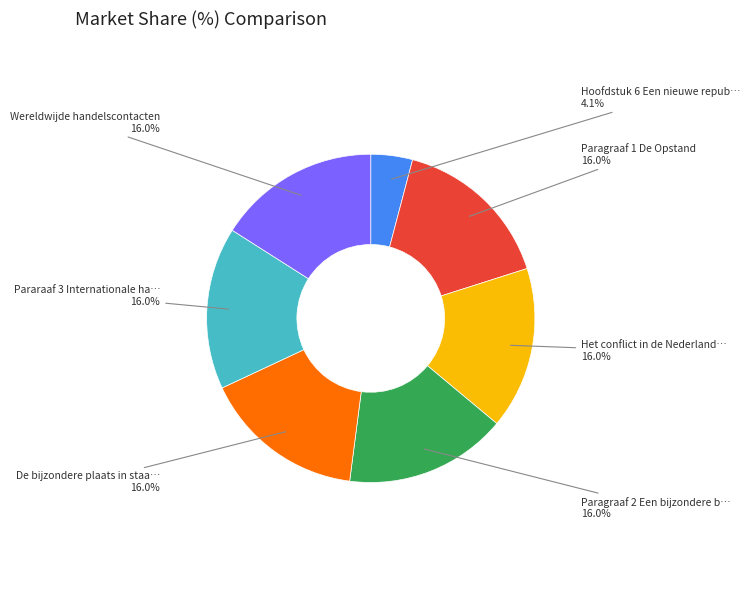

Does any single category account for the majority?

No